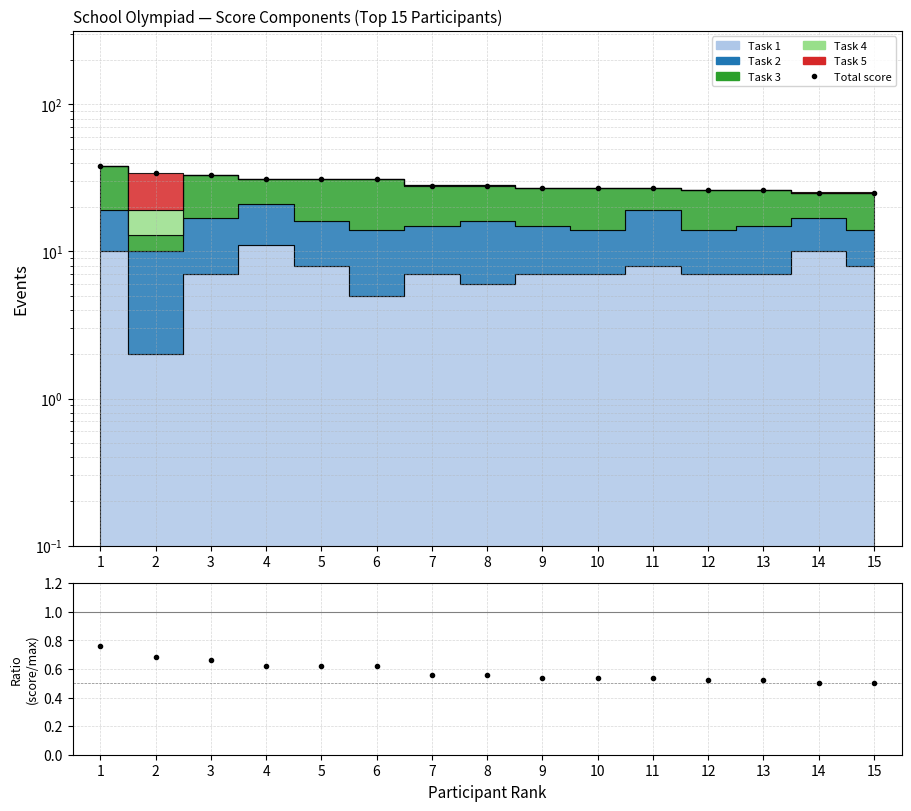

True or false: score/max has a value of 0.2 at 7.

False